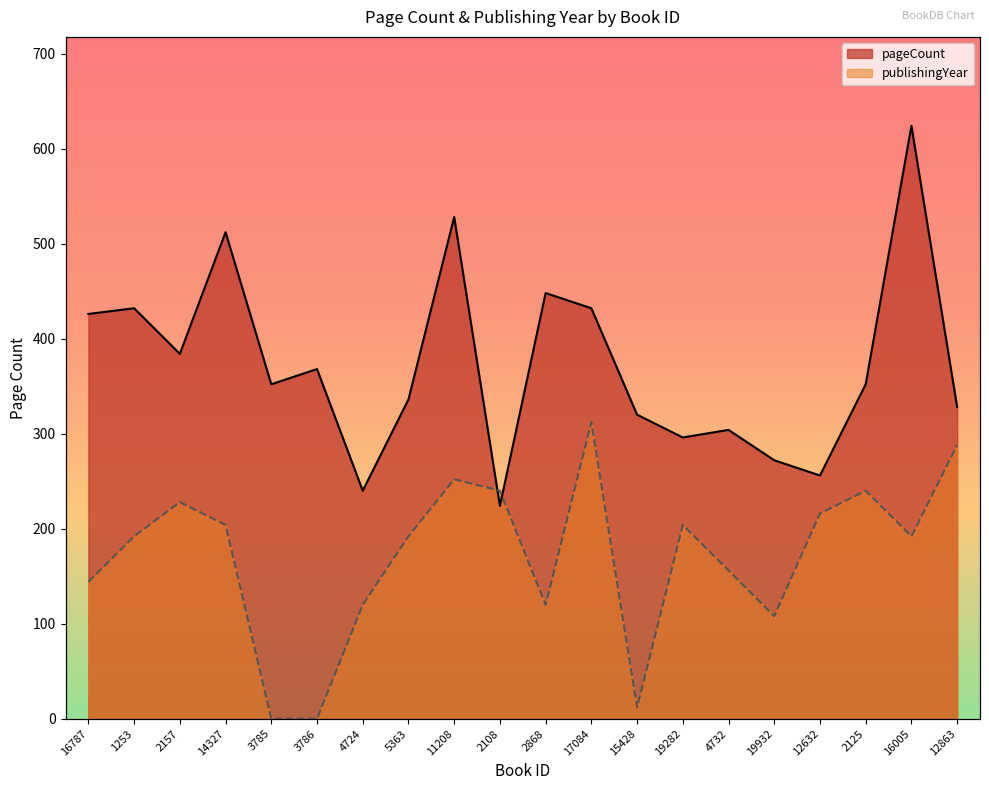

Rank the series at 2868 from lowest to highest value.

publishingYear, pageCount